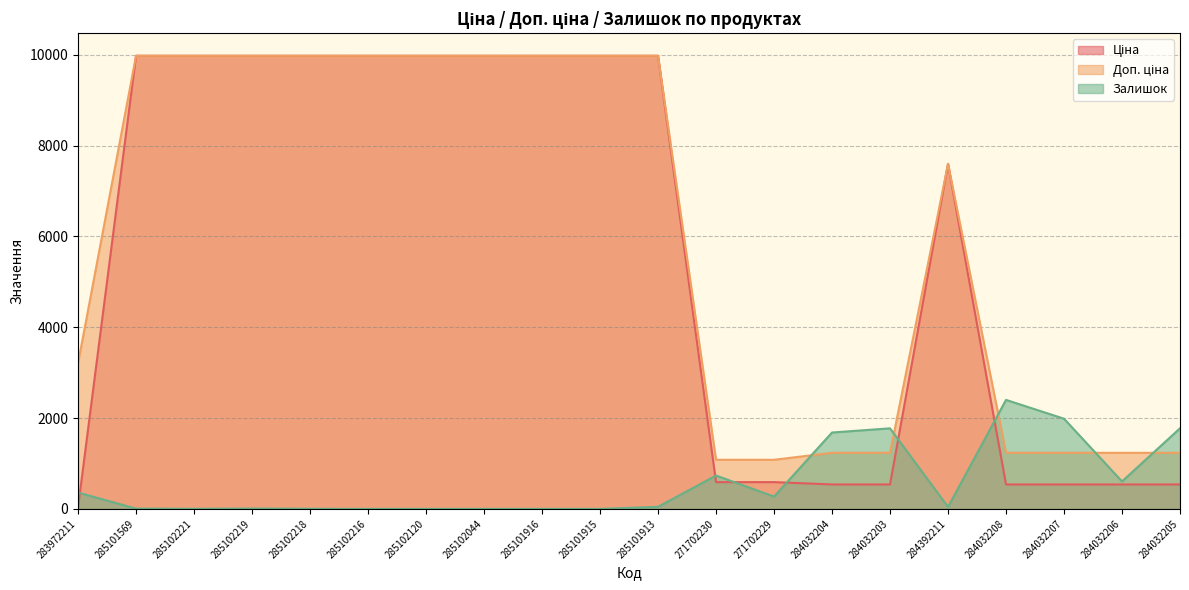

True or false: Ціна has more than 2 interior local peaks.

False